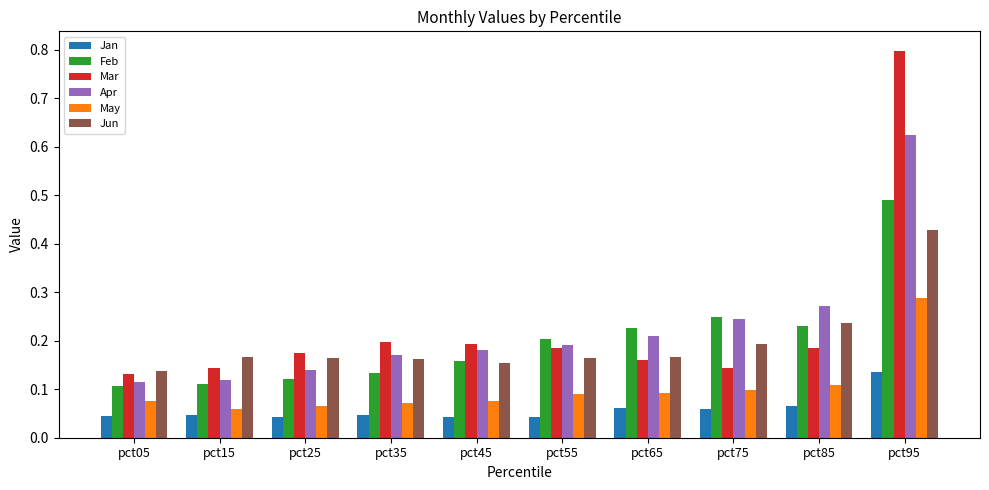

Rank the series at pct15 from highest to lowest value.

Jun, Mar, Apr, Feb, May, Jan